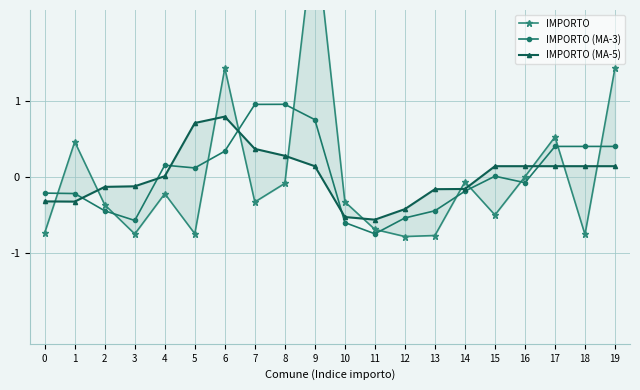

How many data points in IMPORTO (MA-3) are above 0?

10